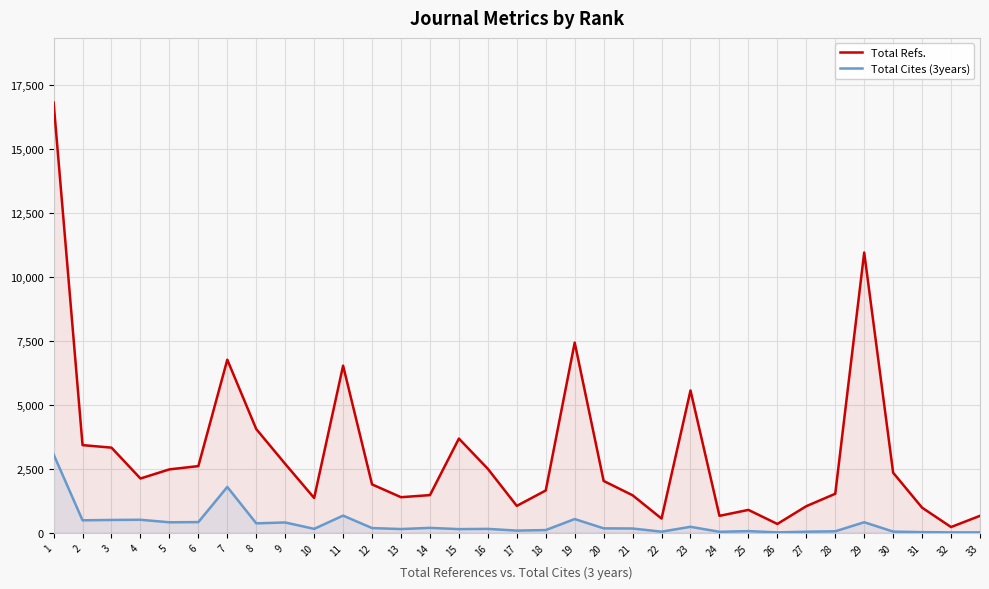

Which has a higher value, 12 or 32?

12